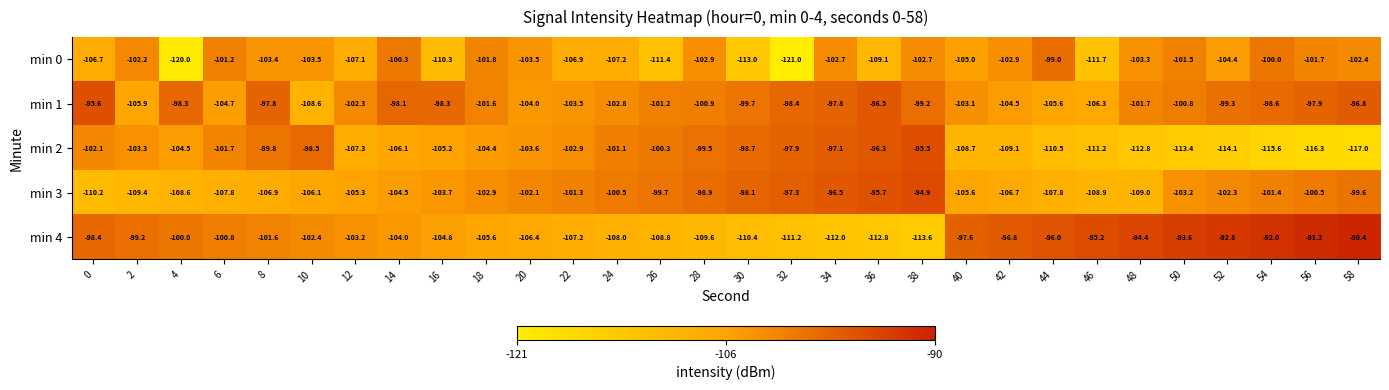

What is the total value across all series at 0?

-513.0